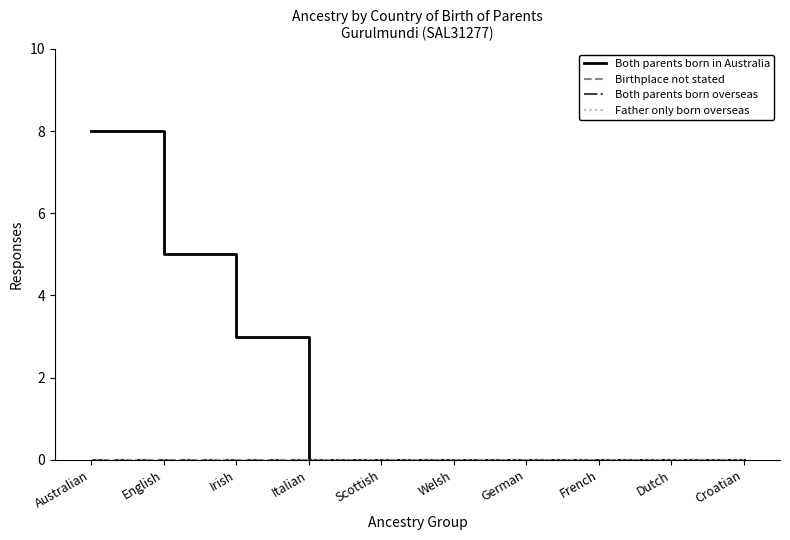

List the series in order of their peak value, highest first.

Both parents born in Australia, Birthplace not stated, Both parents born overseas, Father only born overseas